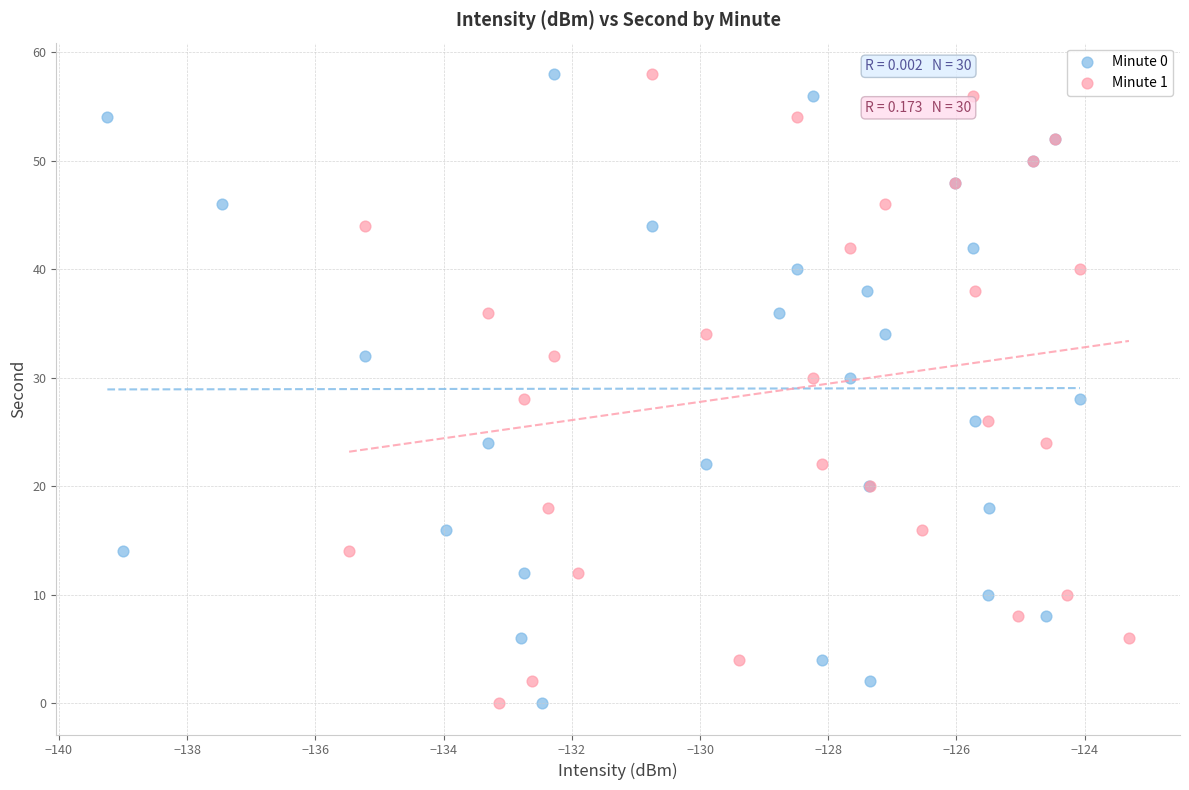

What are all the series names shown in the legend?

Minute 0, Minute 1